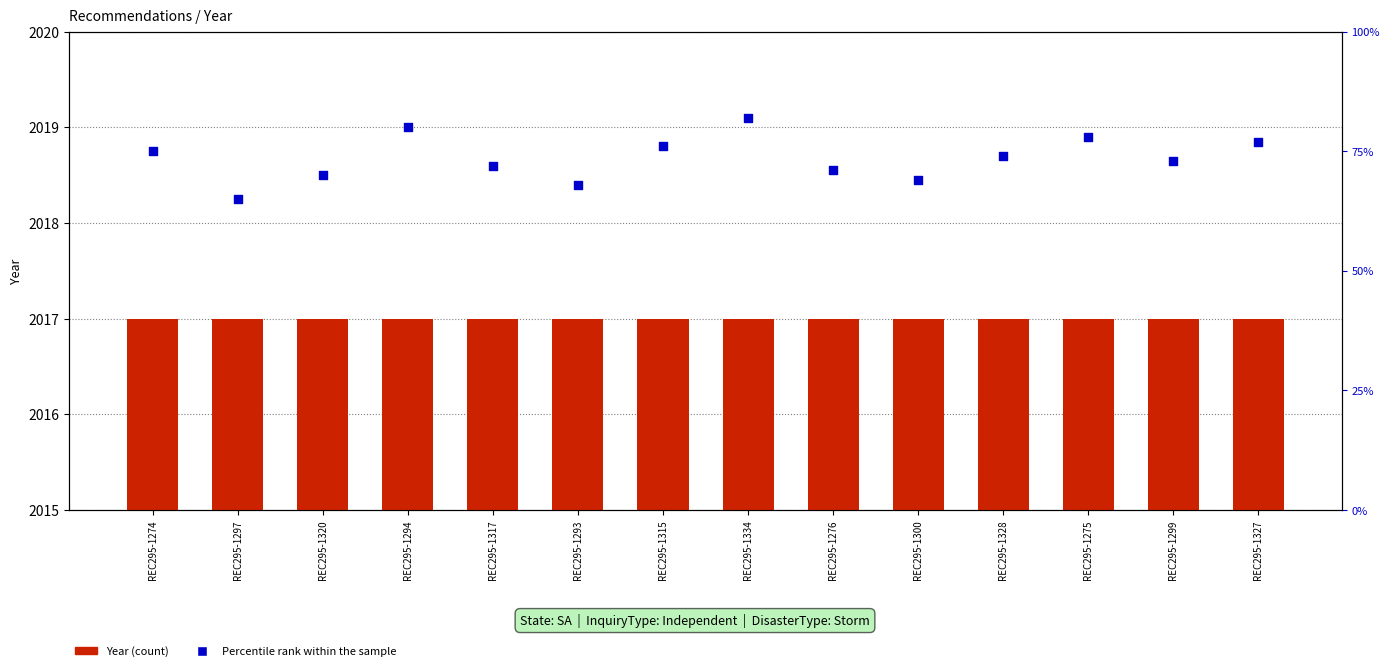

Which series has the largest total across all categories?

Year